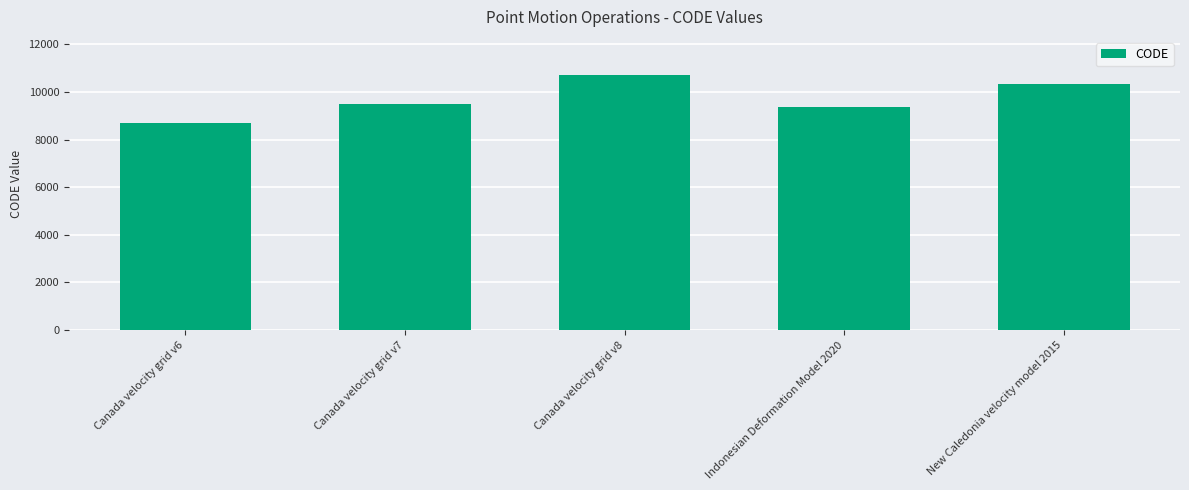

What is the maximum value shown in the chart?

10707